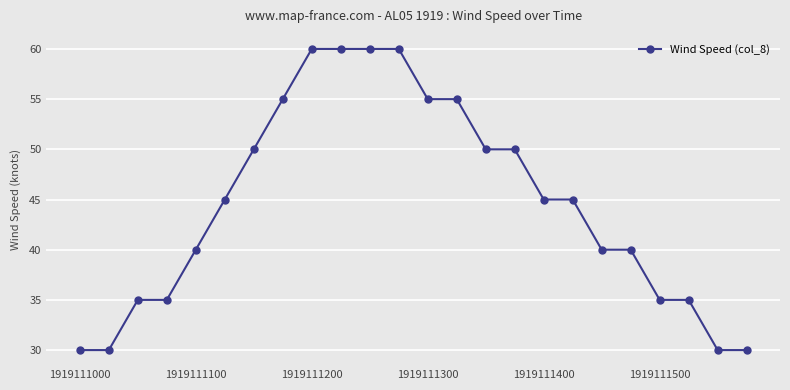

What is the value of the 17th point from the left?

45